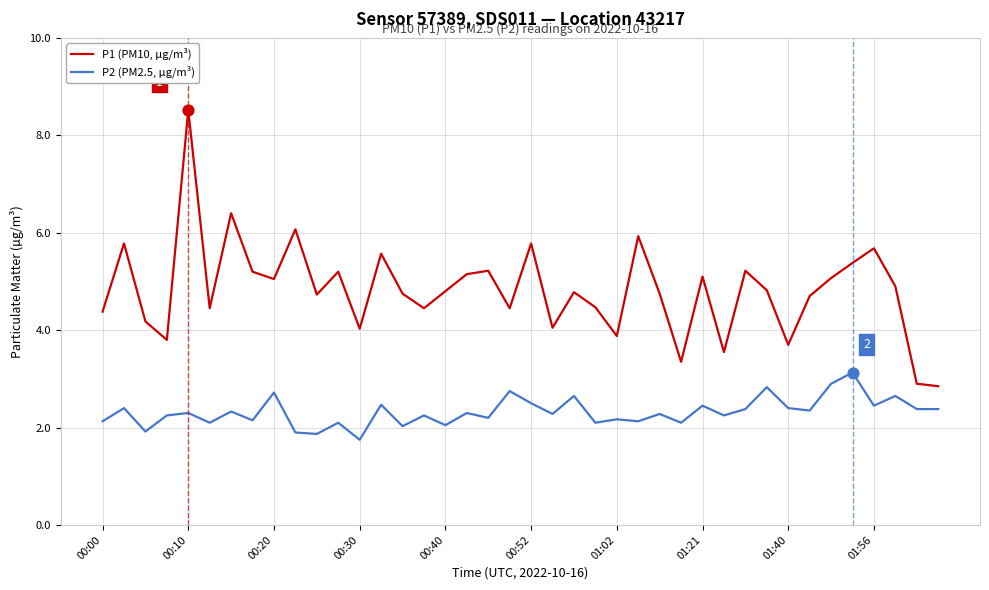

Which series has the widest spread of values?

P1 (PM10, µg/m³)